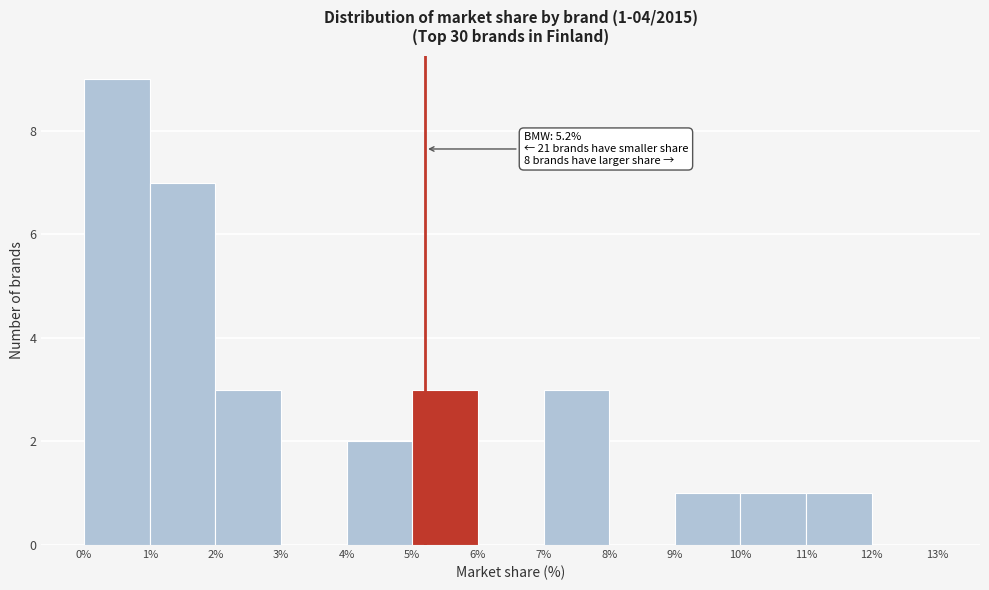

Which range on the x-axis has the tallest bar?

0% to 1%